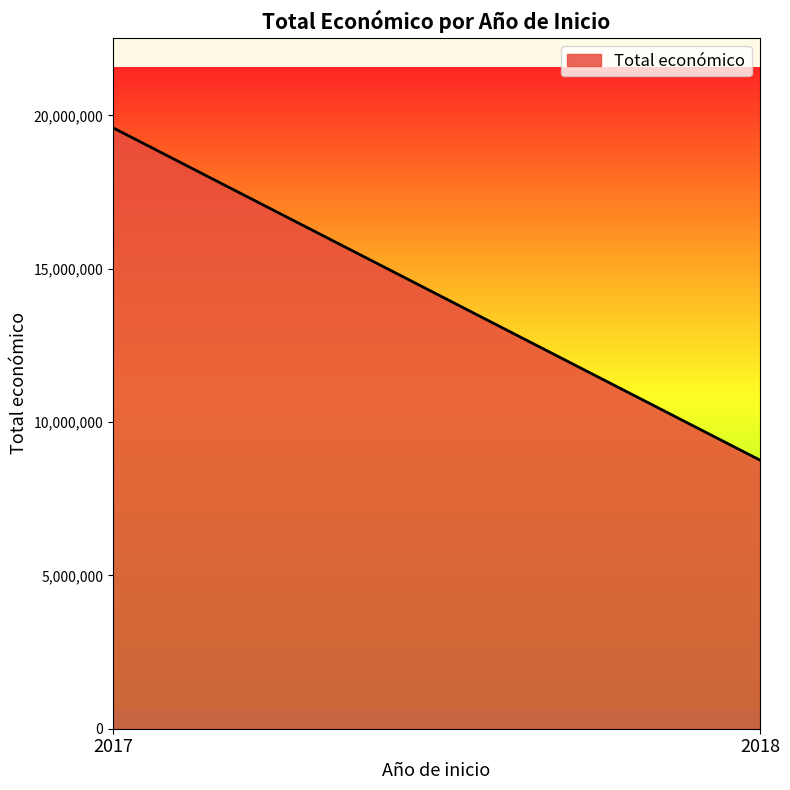

Does the chart display data point markers on the line(s)?

No